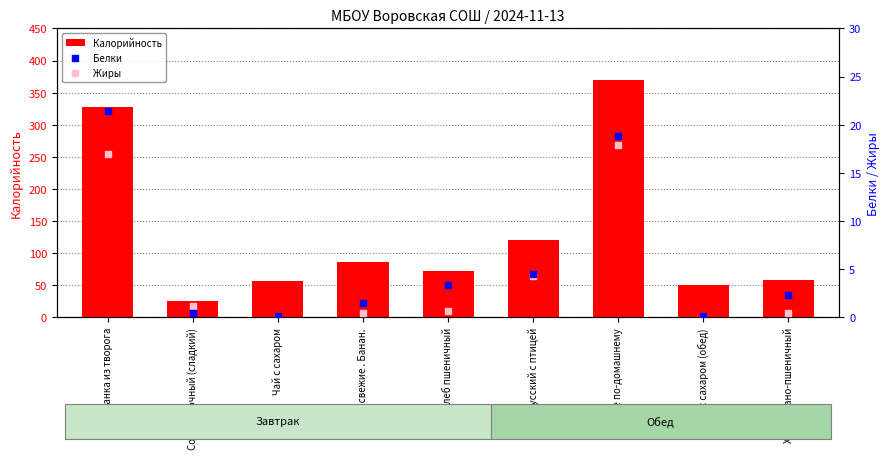

What are all the series names shown in the legend?

Калорийность, Белки, Жиры